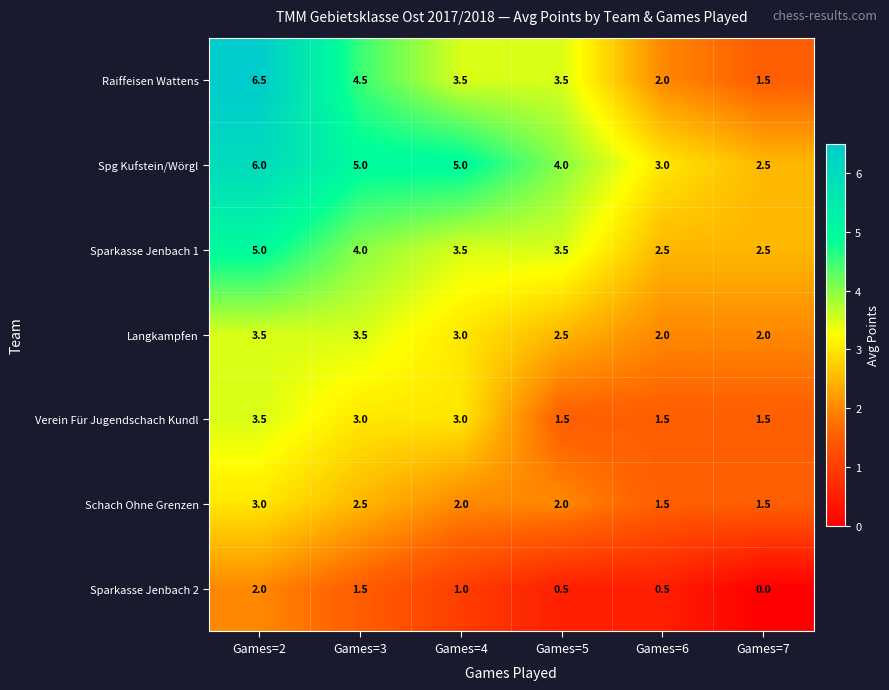

What is the maximum value shown in the chart?

6.5